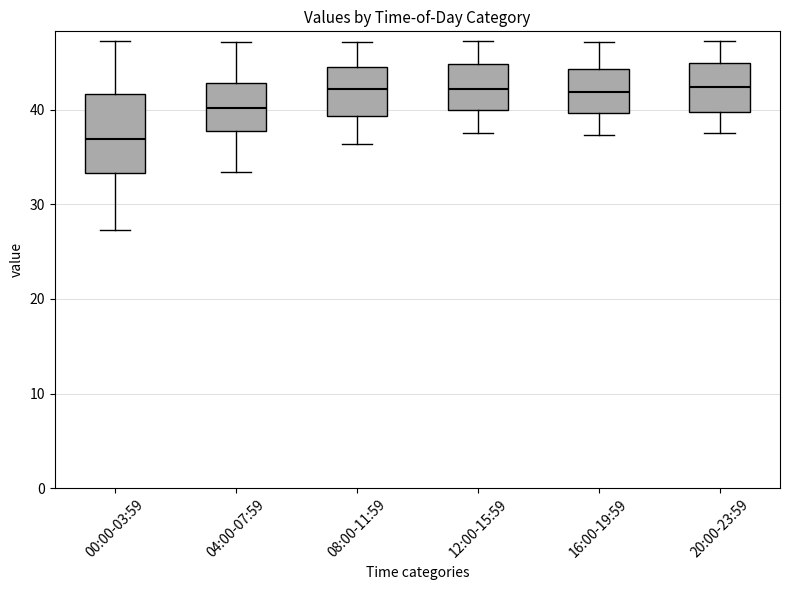

Where is the lower edge of the box for 00:00-03:59 on the y-axis? The values are not printed on the chart, so give them approximately, as read against the axis.

33